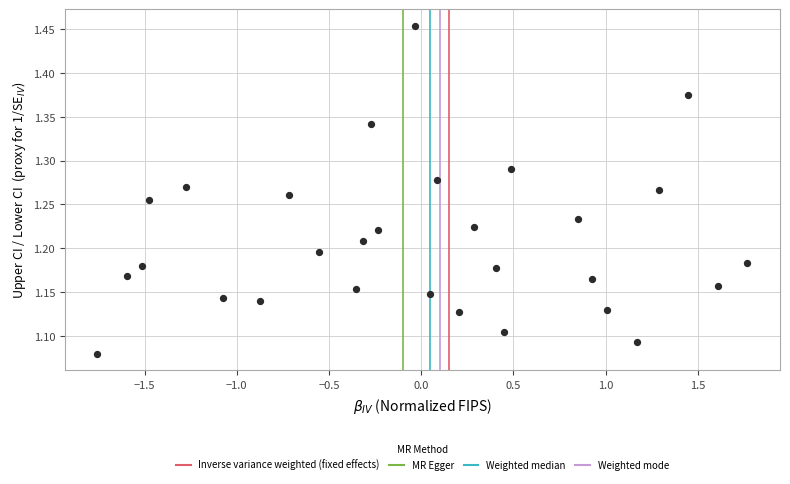

What is the range of X values (max minus min)?

3.5